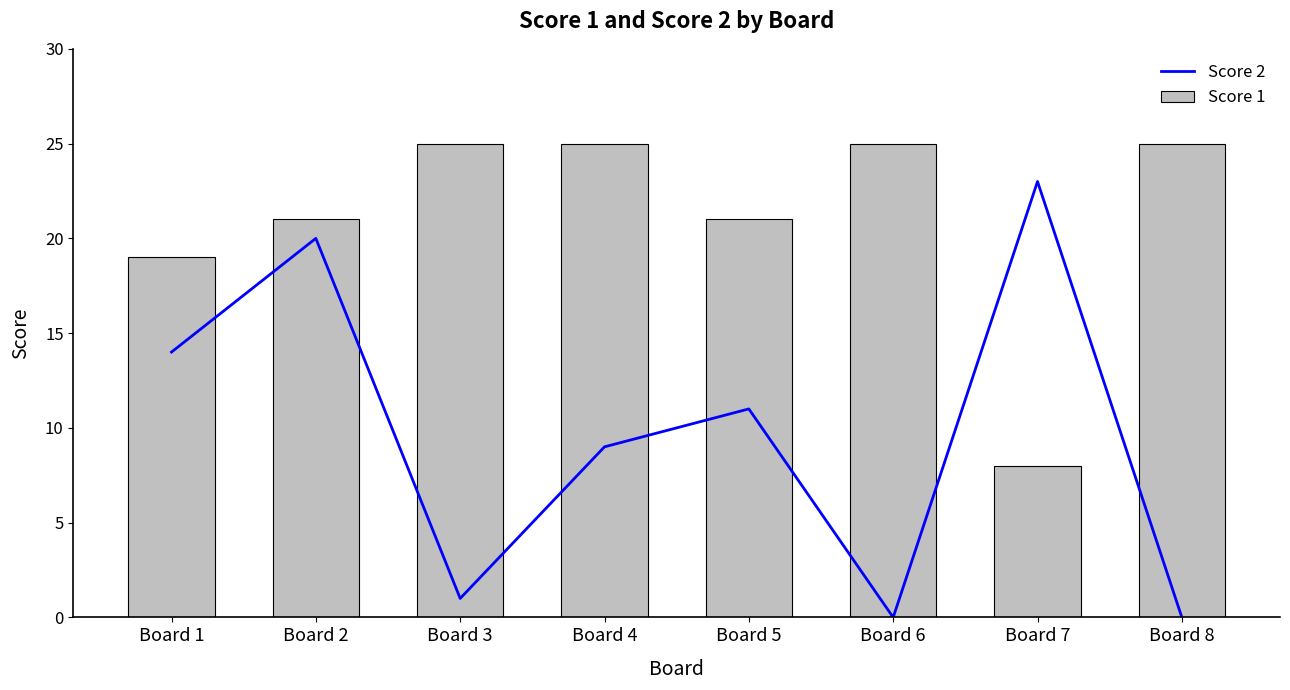

The value of Score 1 at Board 6 is 25. True or false?

True